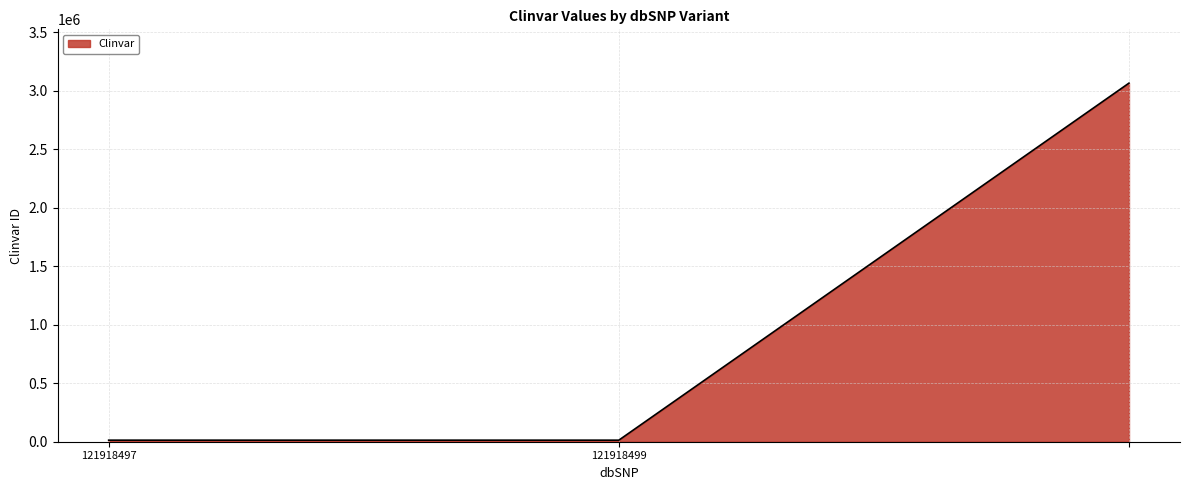

What is the greatest value displayed?

3064171